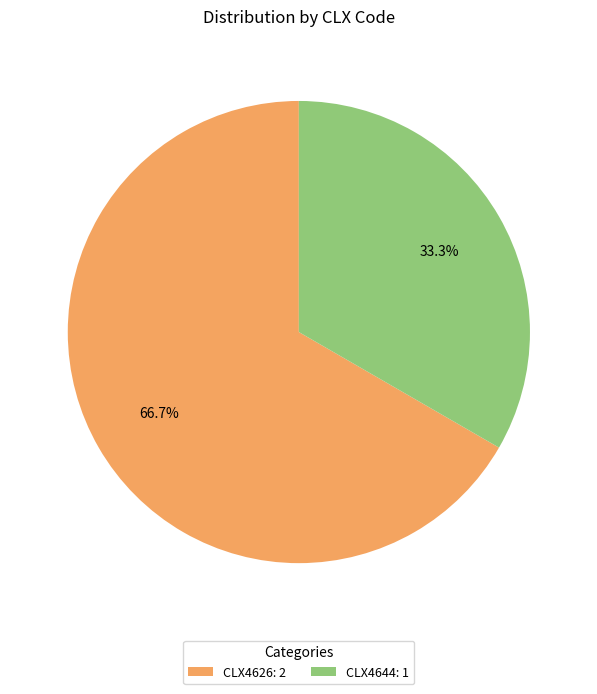

What percentage is the CLX4626 slice, to the nearest percent?

67%